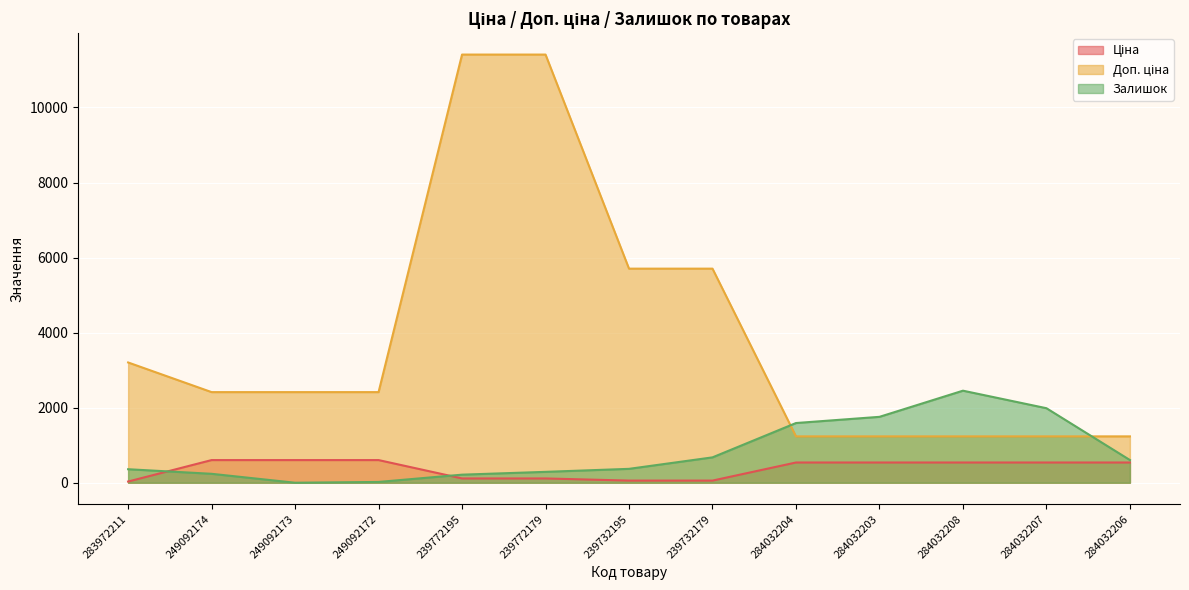

Which has a higher value, 249092173 or 283972211?

249092173